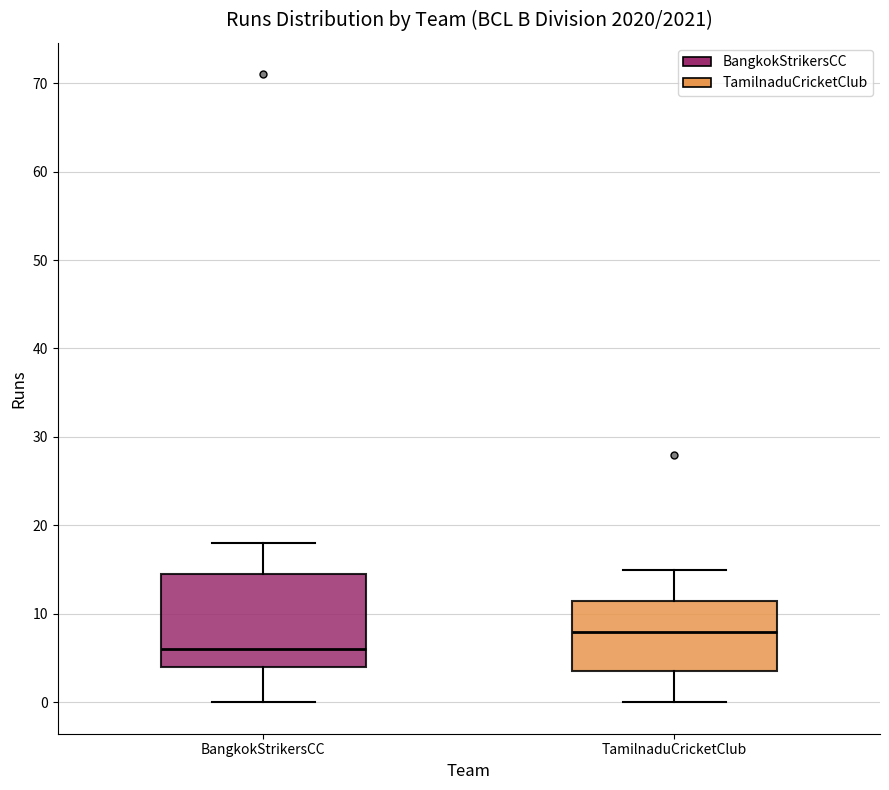

Reading left to right, read every box against the y-axis: the position of its median line, the range the box covers, and the ends of its whiskers. The values are not printed on the chart, so give them approximately, as read against the axis.

BangkokStrikersCC: median 6, box 4 to 15, whiskers 0 to 18
TamilnaduCricketClub: median 8, box 4 to 12, whiskers 0 to 15